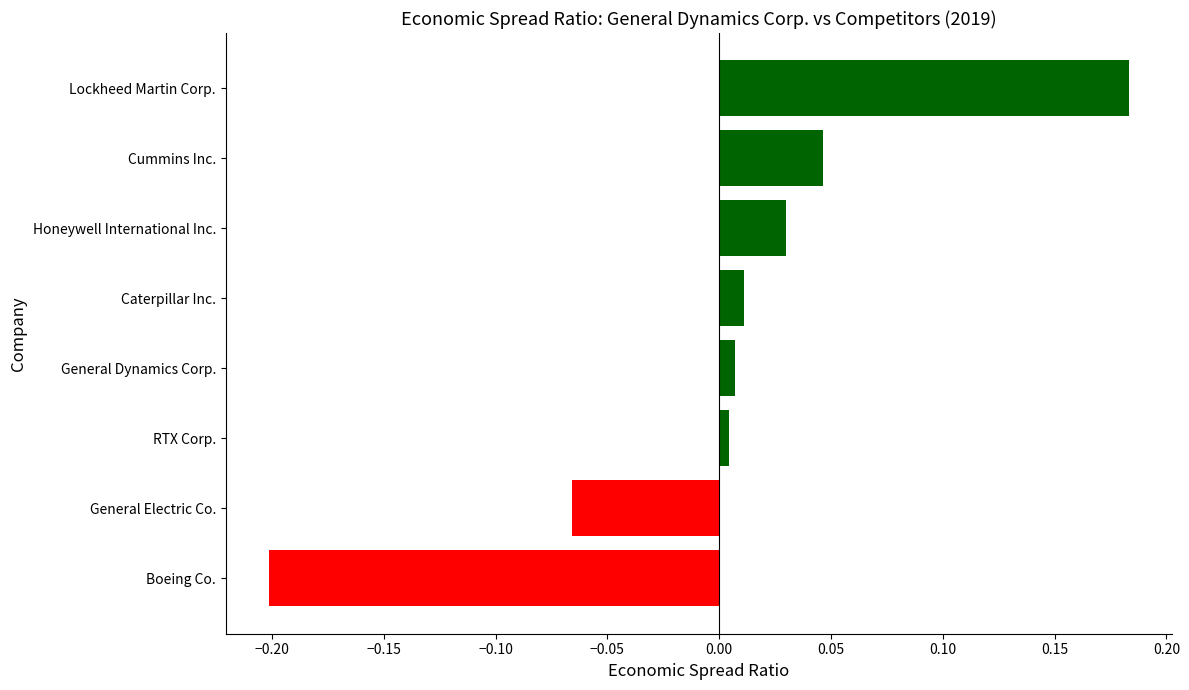

What is the change in value from General Electric Co. to Honeywell International Inc.?

+0.1